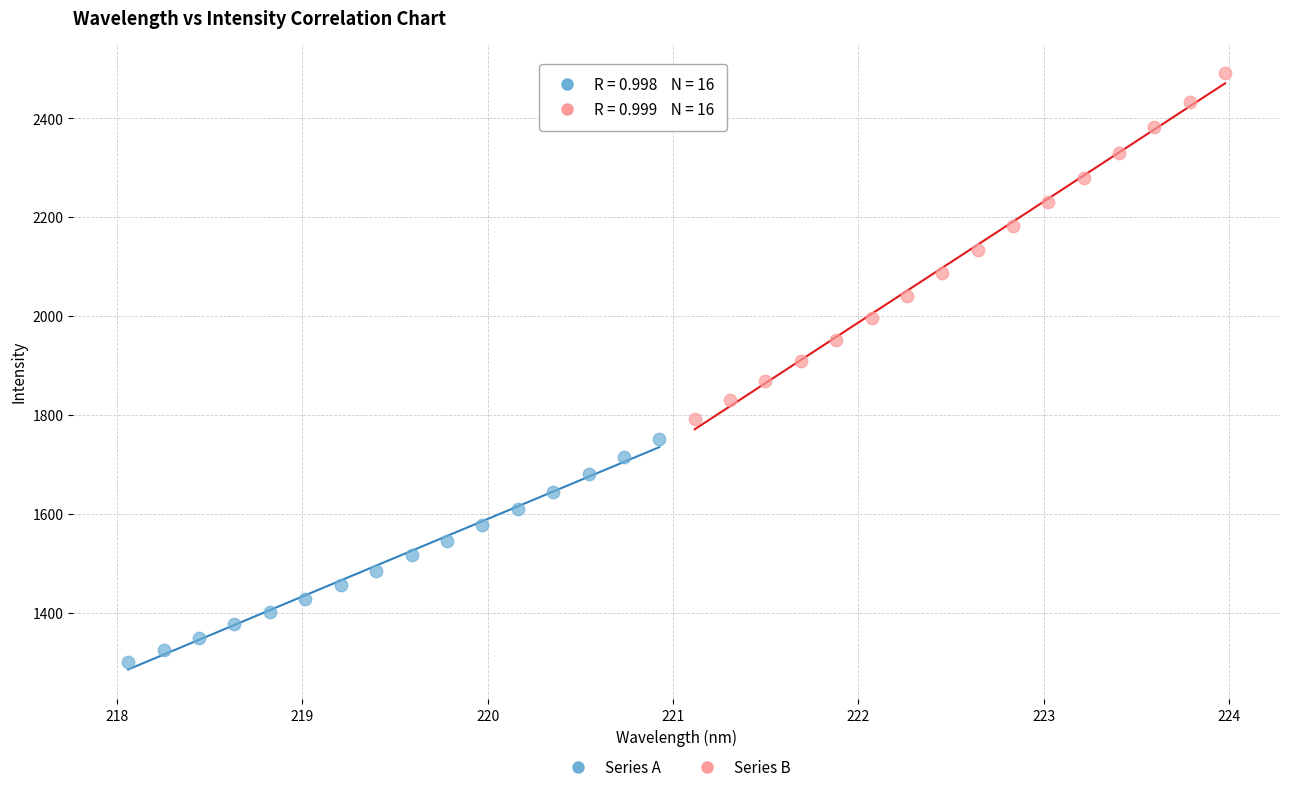

What are all the series names shown in the legend?

Series A, Series B